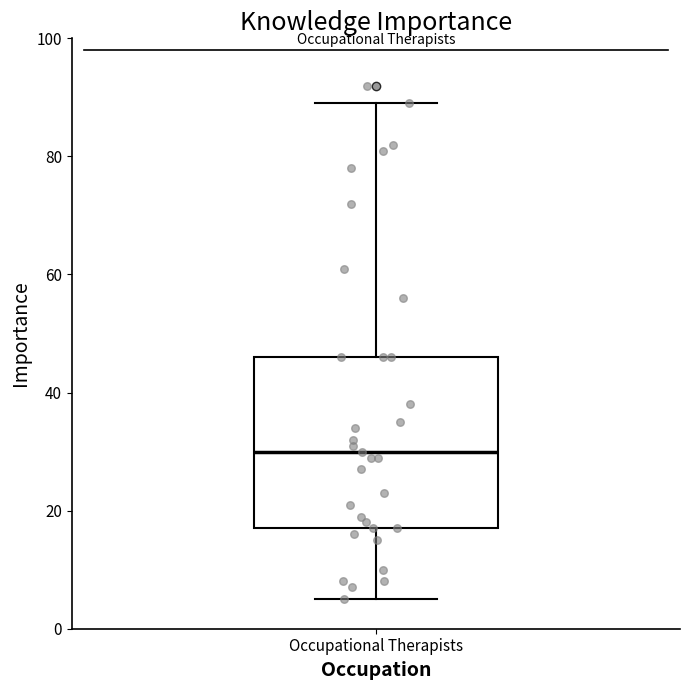

Transcribe this box plot: give where the median line is, the range the box spans, and where the two whiskers end, as read against the y-axis. The values are not printed on the chart, so give them approximately, as read against the axis.

median 30, box 18 to 46, whiskers 6 to 90